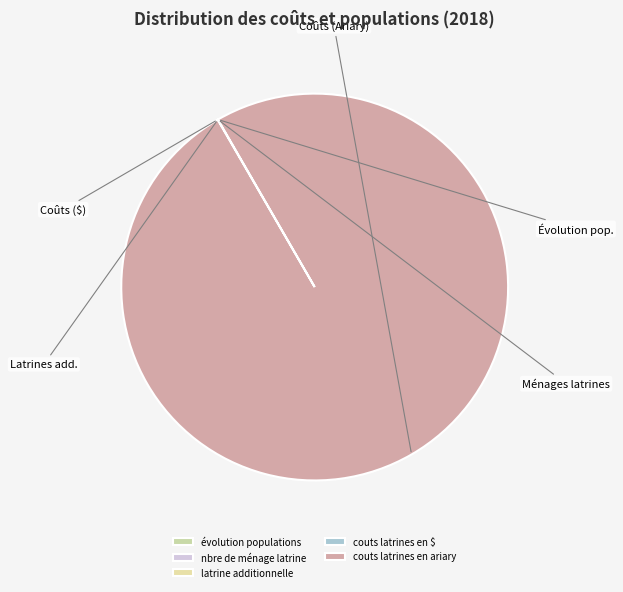

Which has a higher value, évolution populations or couts latrines en ariary?

couts latrines en ariary